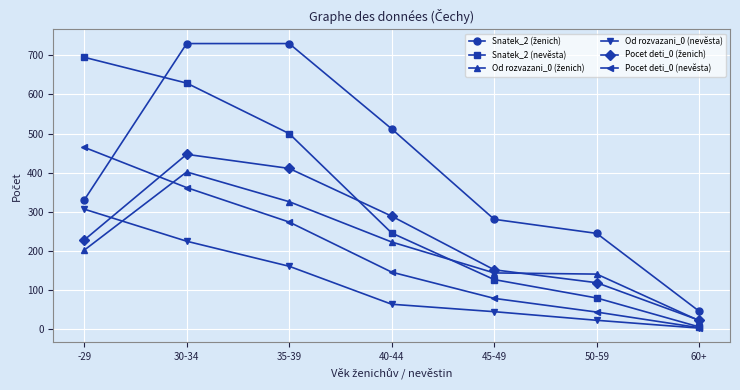

What is the greatest value displayed?

730